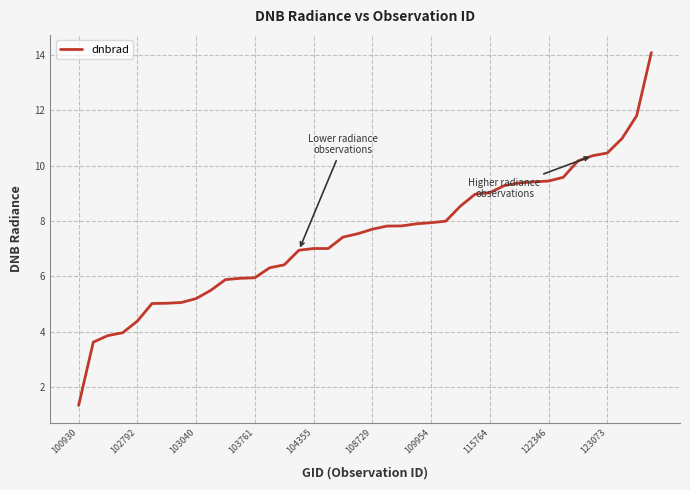

How many lines are shown in the chart?

1